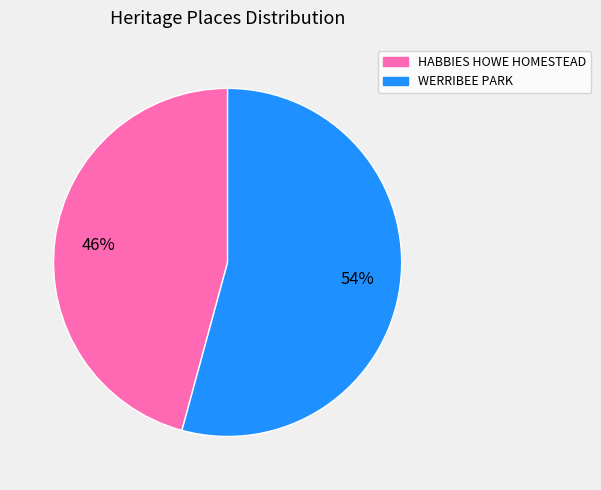

To the nearest percent, what is the difference between the largest and smallest slice percentages?

8%